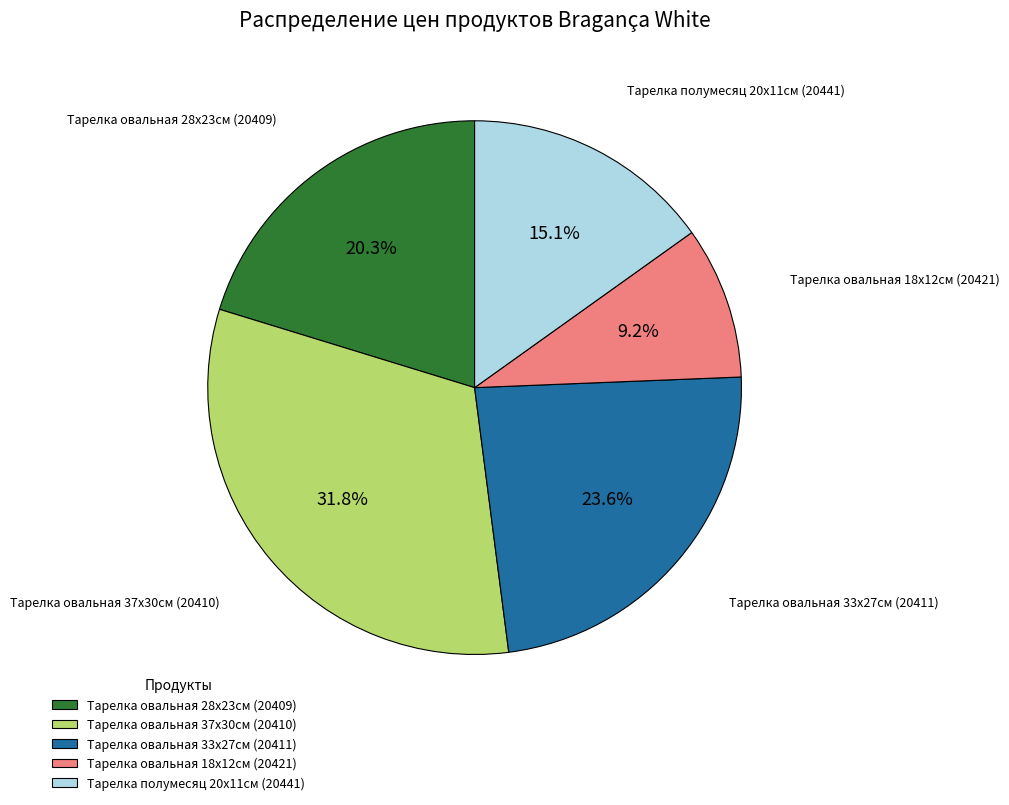

To the nearest percent, what is the difference between the largest and smallest slice percentages?

23%